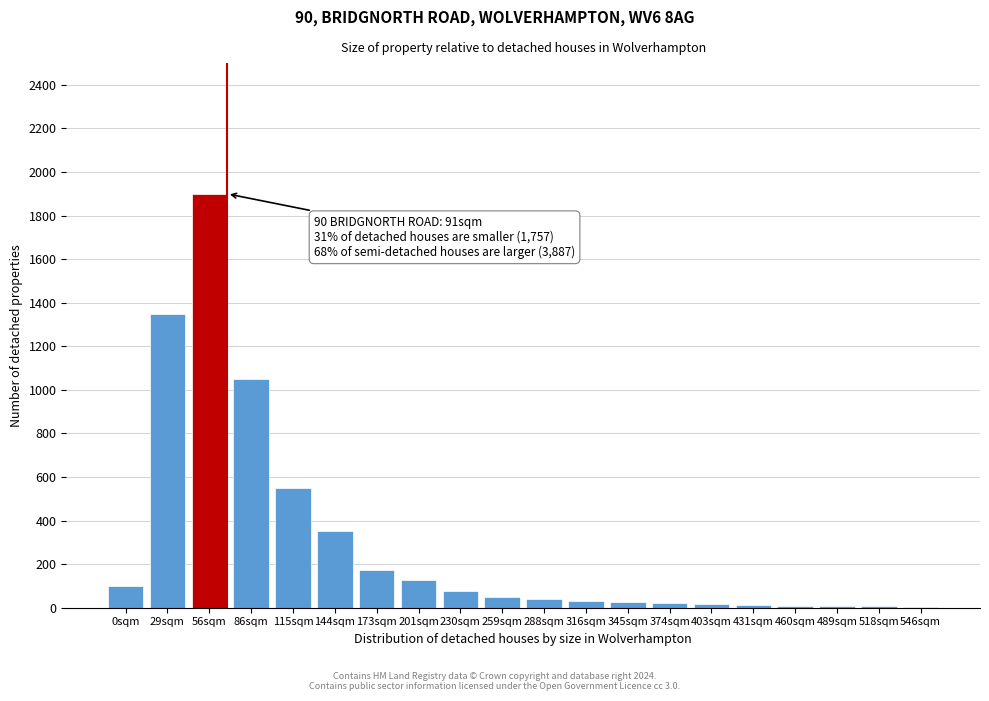

The value at 29sqm is 329. True or false?

False